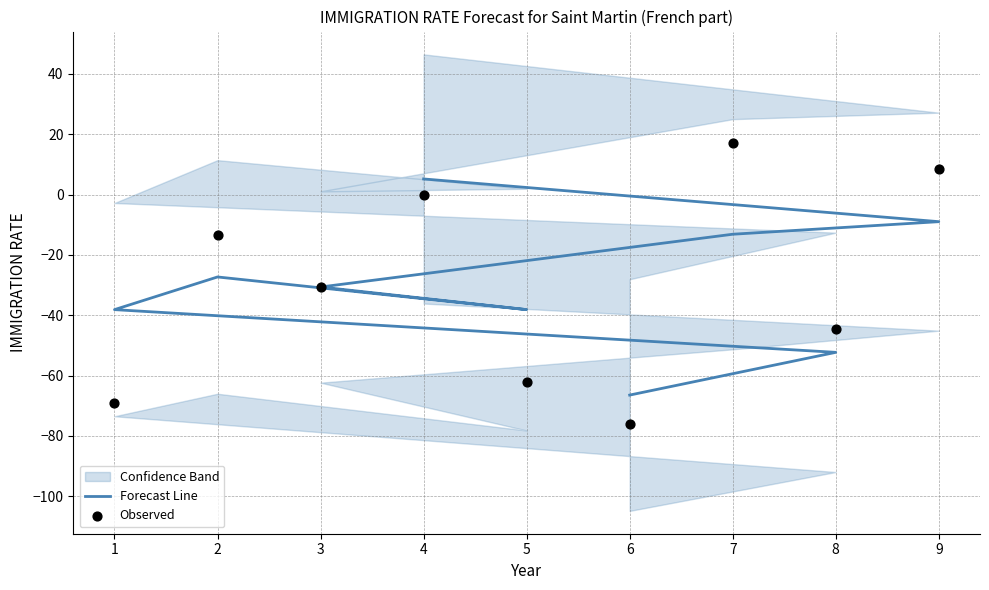

Which series reaches the minimum Y coordinate?

Observed